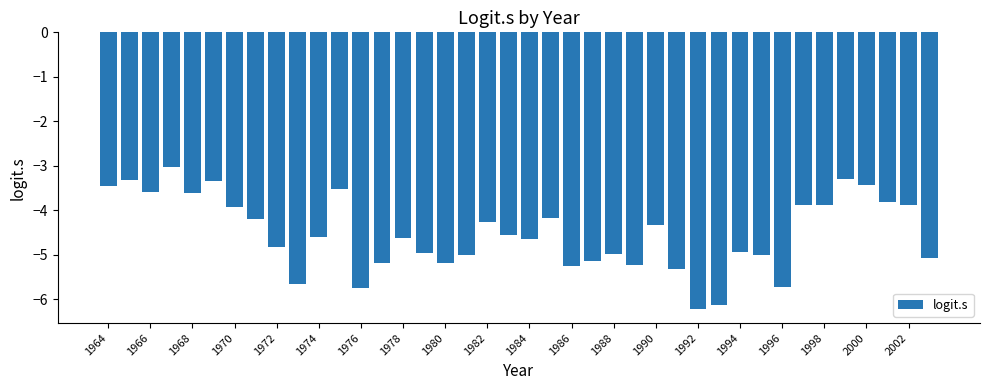

What is the smallest value displayed?

-6.2